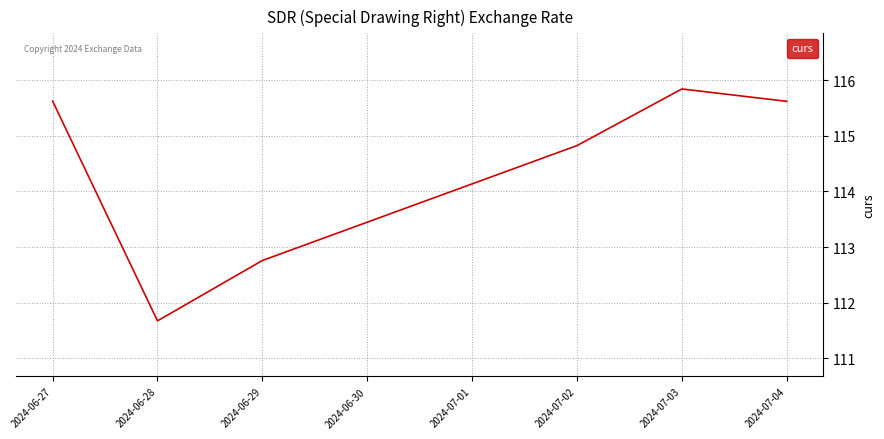

What position from the left is 2024-06-29?

3